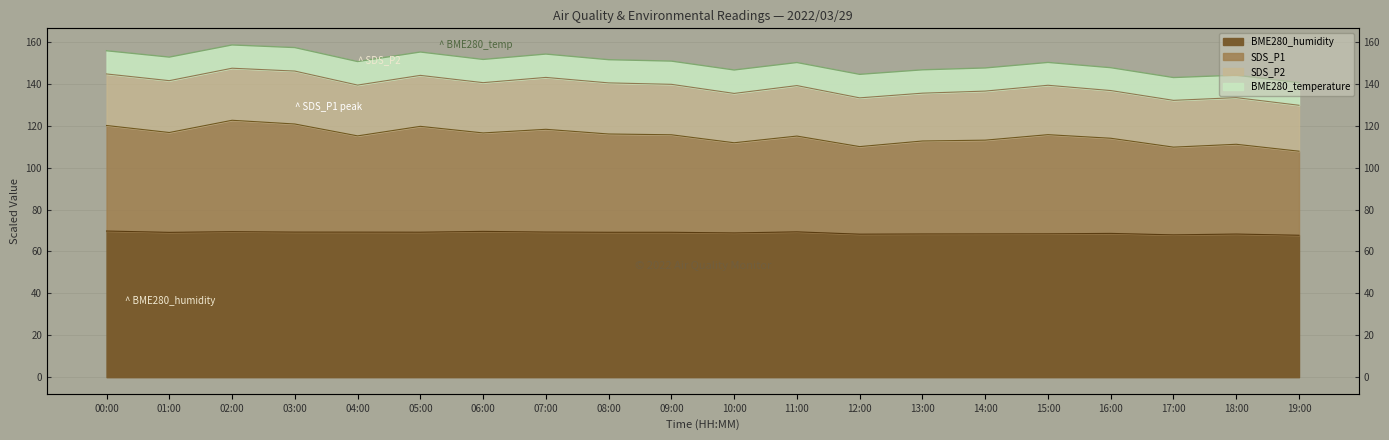

True or false: BME280_humidity and SDS_P1 intersect in this chart.

False